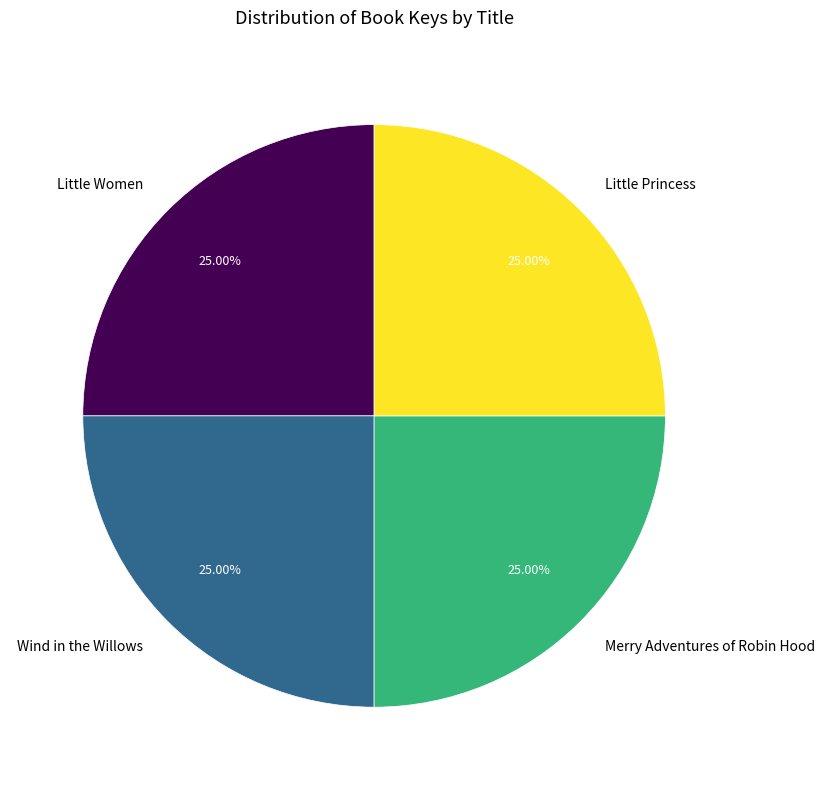

Is Little Princess the majority of the pie?

No